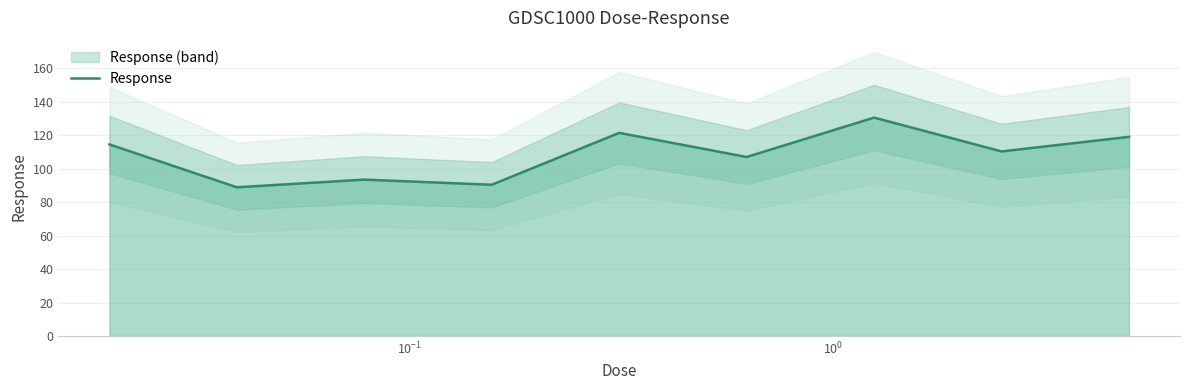

What is the lowest value of the Response series?

88.8